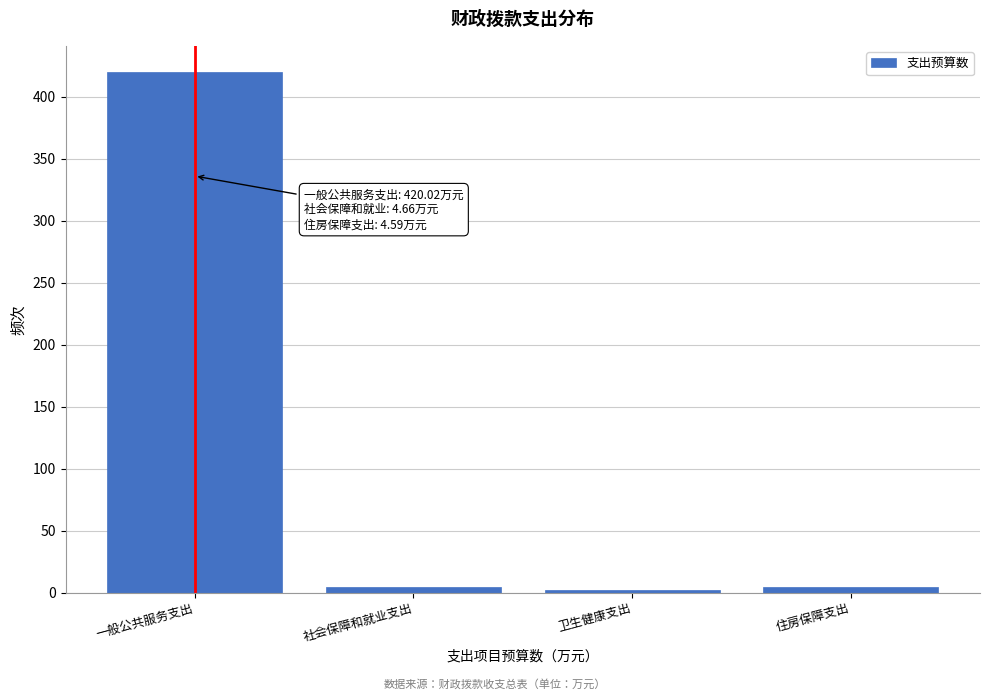

What is the label of the 1st bar from the left?

一般公共服务支出